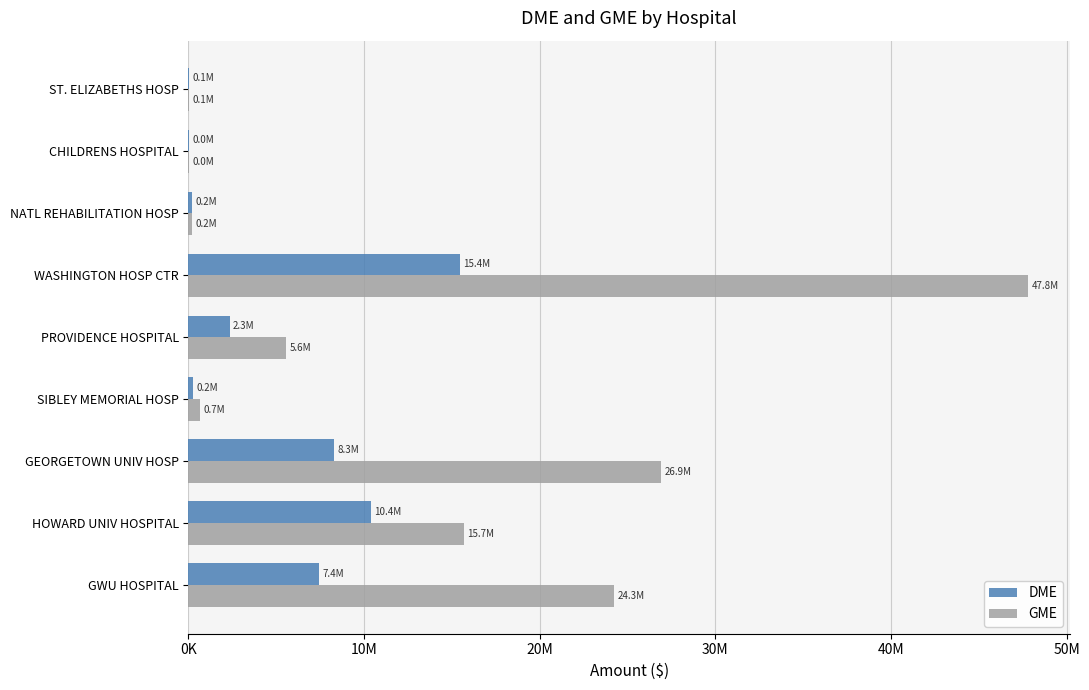

List the series in order of their peak value, lowest first.

DME, GME